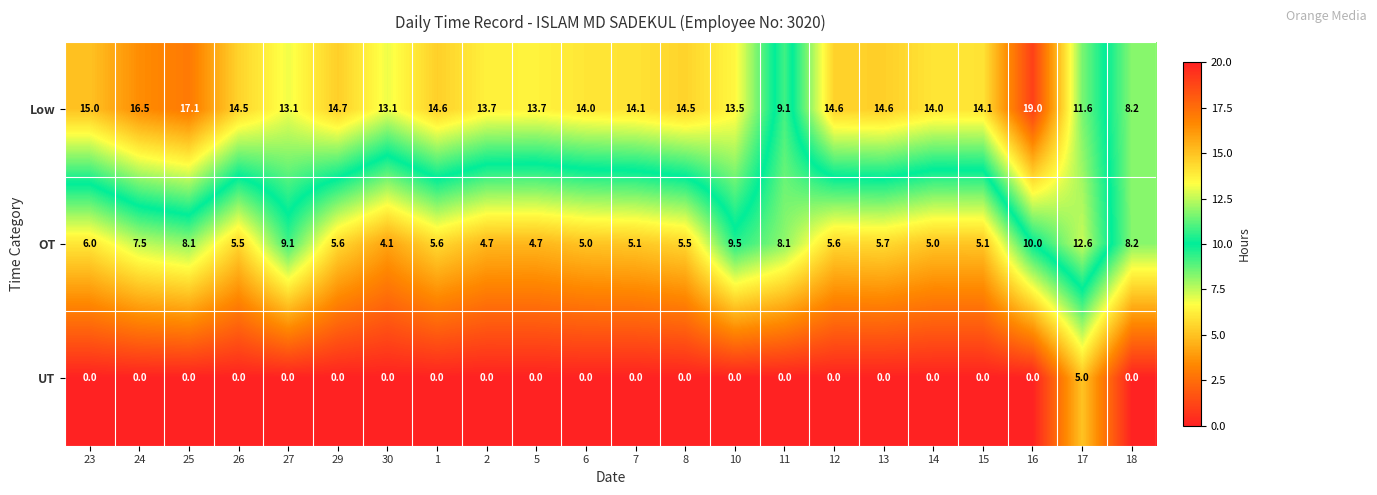

Rank the series by their average value, from highest to lowest.

Low, OT, UT